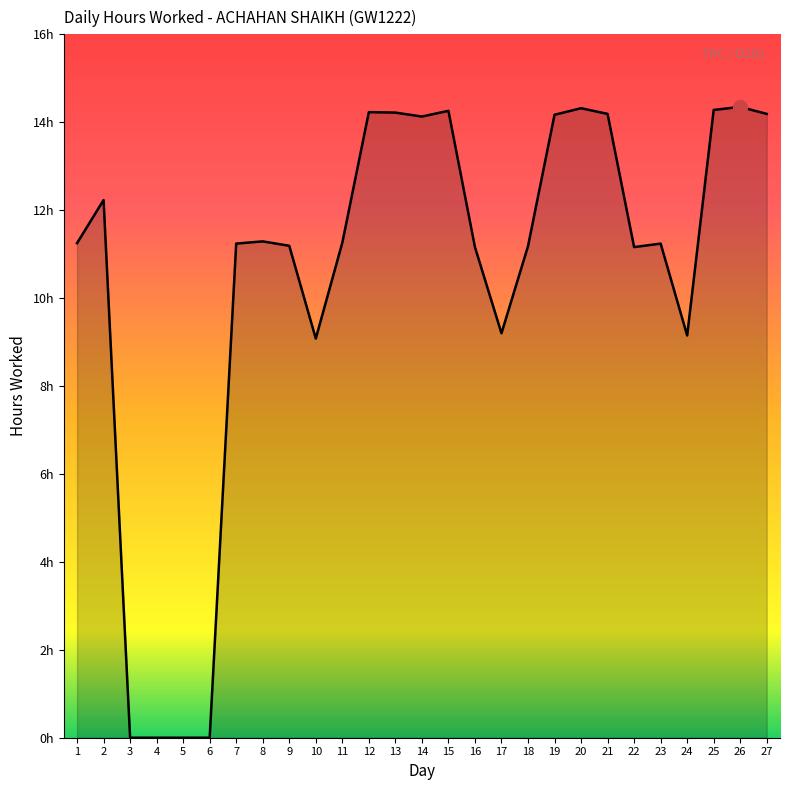

List the labels in order of value, smallest first.

3, 4, 5, 6, 10, 24, 17, 16, 22, 18, 9, 7, 23, 1, 11, 8, 2, 14, 19, 21, 27, 13, 12, 15, 25, 20, 26